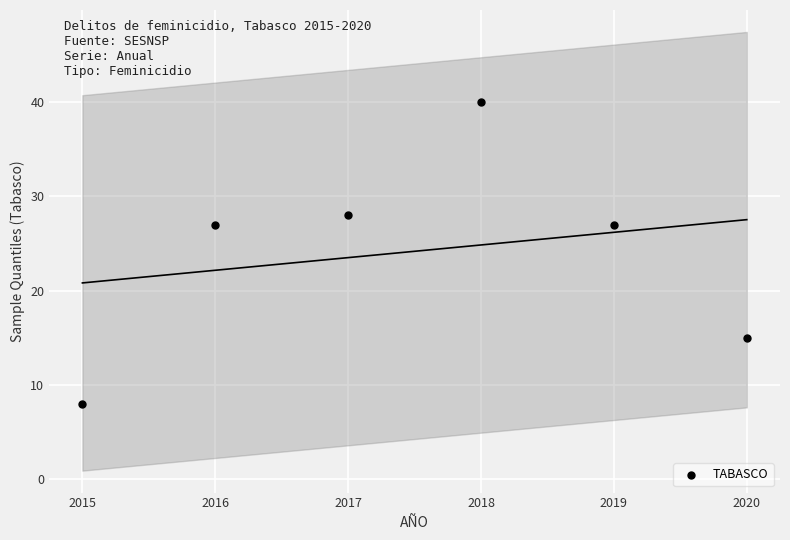

What is the average X value?

2018